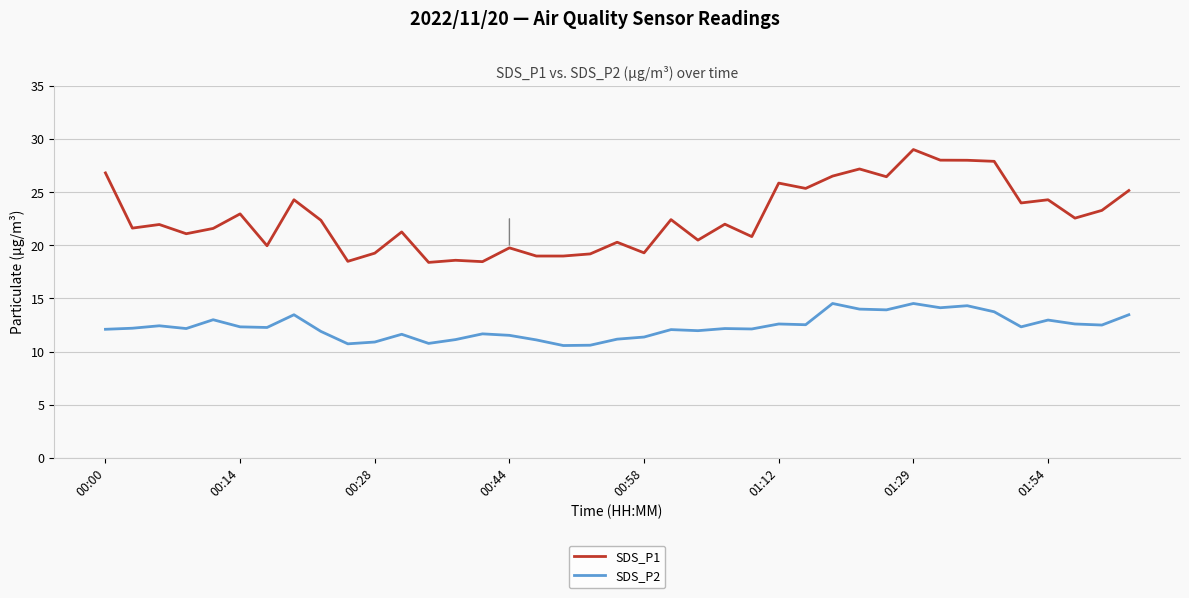

What is the difference between the maximum and minimum values in the SDS_P2 series?

4.0